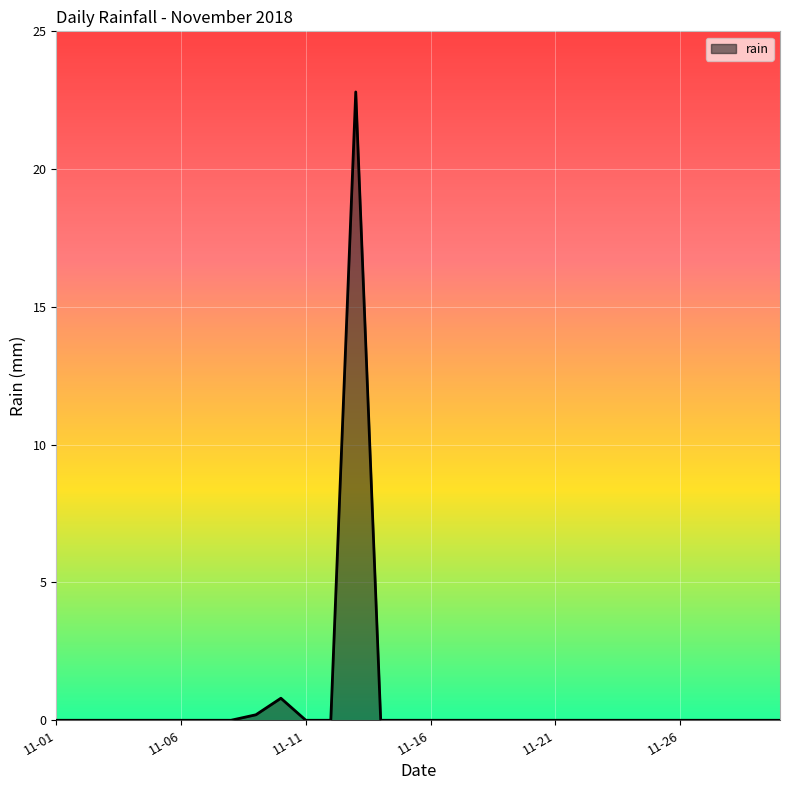

What is the greatest value displayed?

22.8